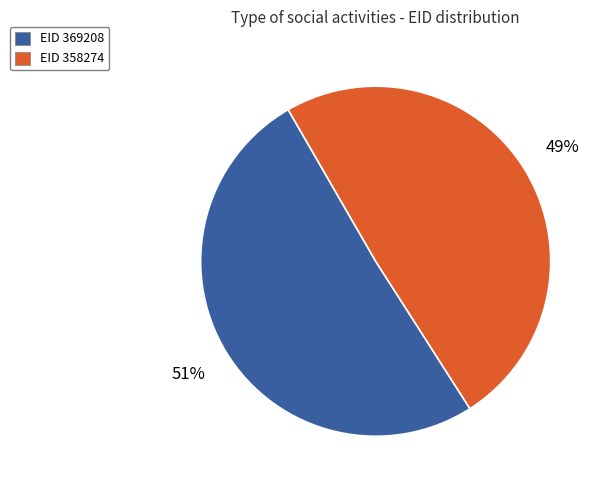

To the nearest percent, what is the average slice percentage?

50%